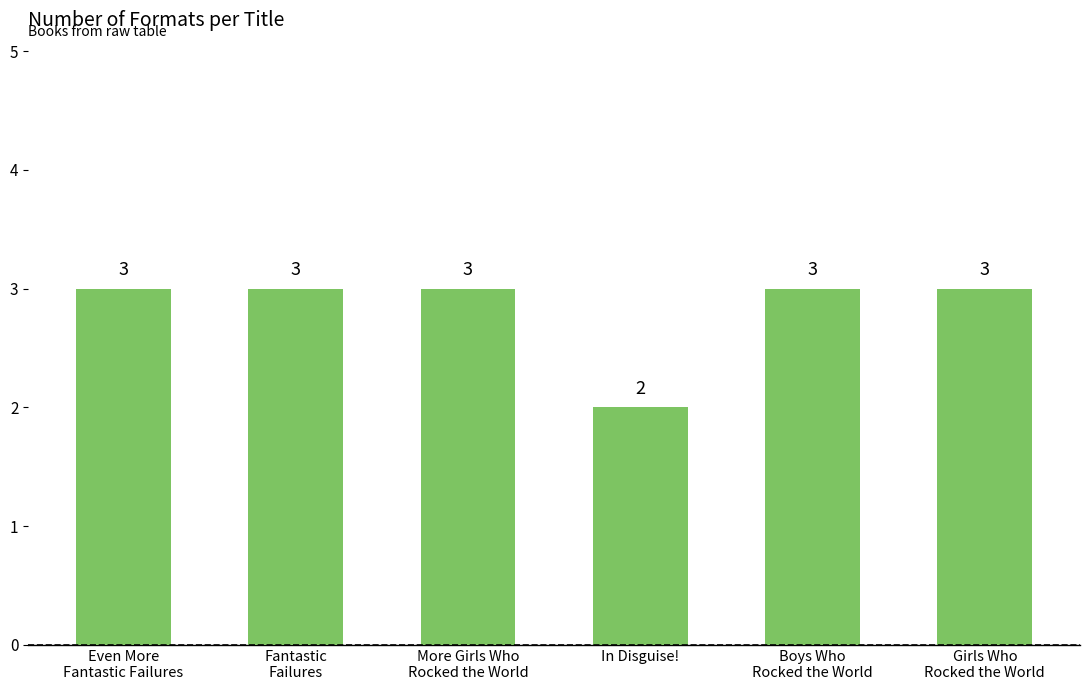

Which label corresponds to the smallest value in the chart?

In Disguise!